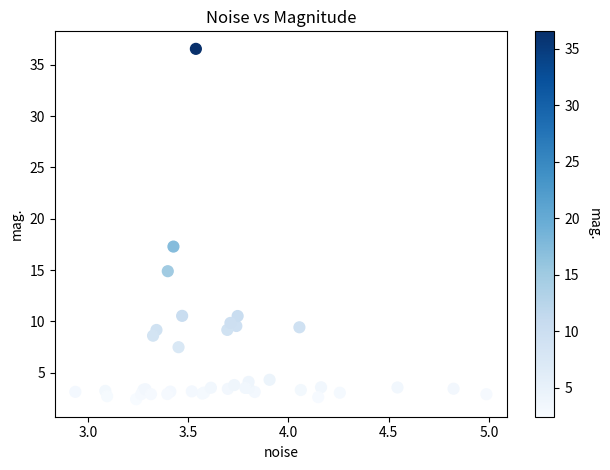

What Y value in the scatter plot is closest to 19?

17.3